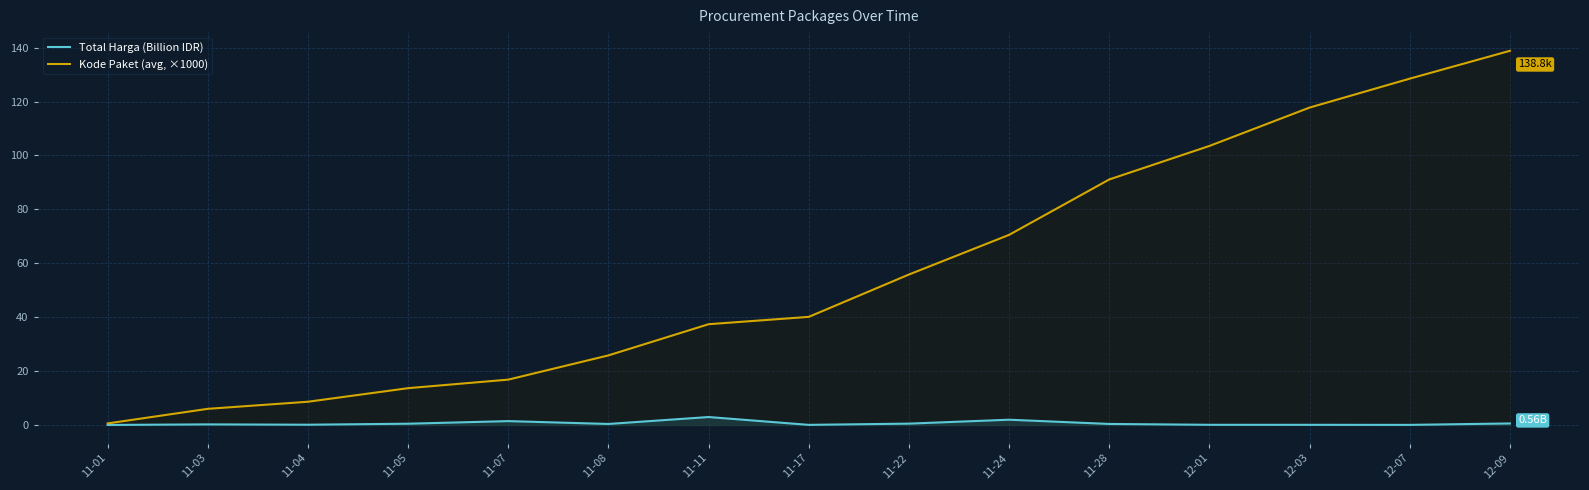

Reading right to left, what are all the values shown in this chart?

Total Harga (Billion IDR): 12-09=0.6	12-07=0.0	12-03=0.1	12-01=0.1	11-28=0.4	11-24=1.9	11-22=0.5	11-17=0.0	11-11=2.9	11-08=0.4	11-07=1.4	11-05=0.5	11-04=0.1	11-03=0.2	11-01=0.0
Kode Paket (avg, ×1000): 12-09=138.8	12-07=128.5	12-03=117.8	12-01=103.5	11-28=91.1	11-24=70.5	11-22=55.8	11-17=40.1	11-11=37.4	11-08=25.8	11-07=16.8	11-05=13.7	11-04=8.6	11-03=6.0	11-01=0.6